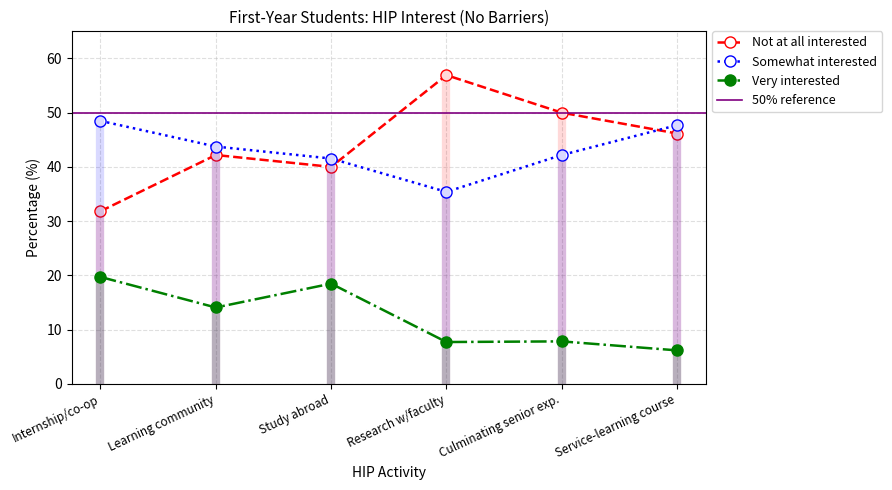

Which series changed the most between Study abroad and Culminating senior exp.?

Very interested